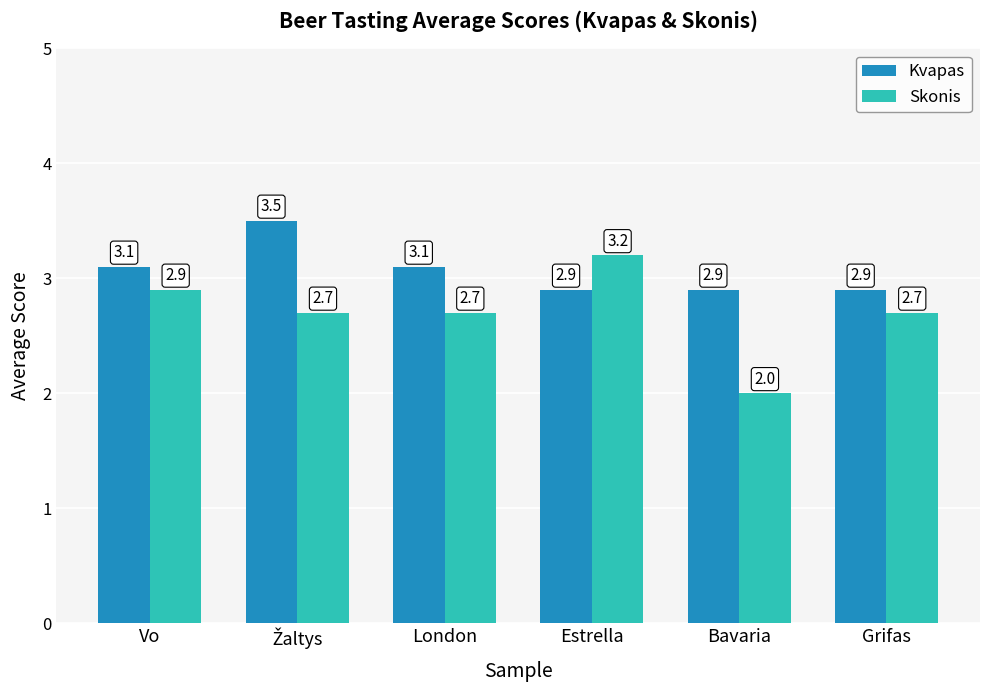

Does the chart contain stacked bars?

No